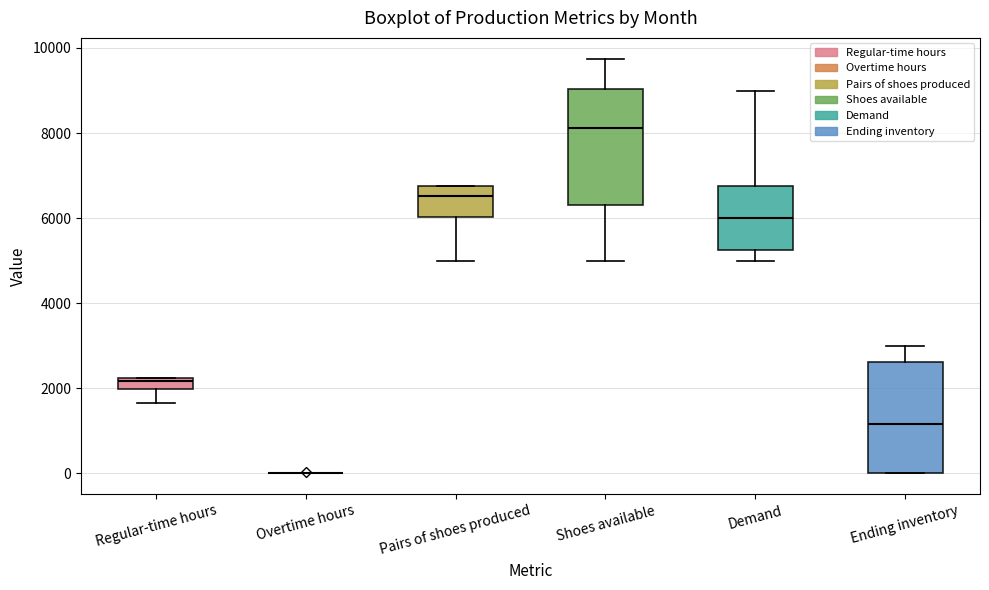

Where is the lower edge of the box for Ending inventory on the y-axis? The values are not printed on the chart, so give them approximately, as read against the axis.

0